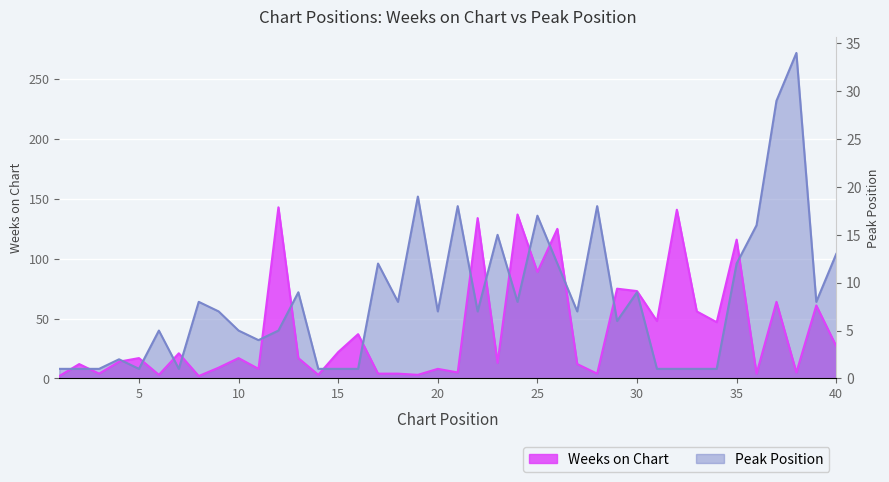

The value of Weeks on Chart at 16 is 10. True or false?

False